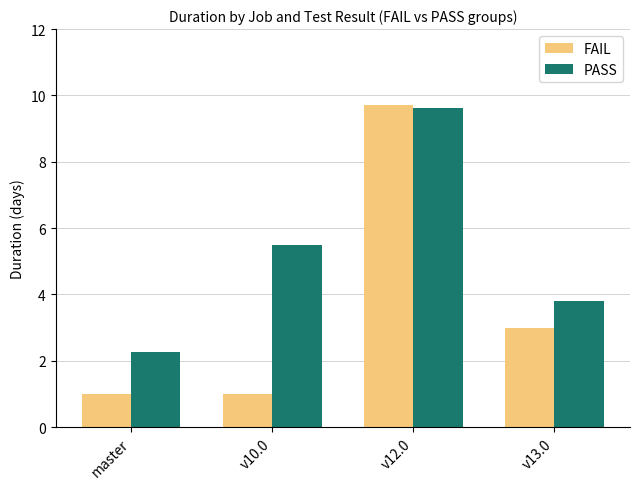

What is the difference between the second highest and second lowest values in the FAIL series?

2.0